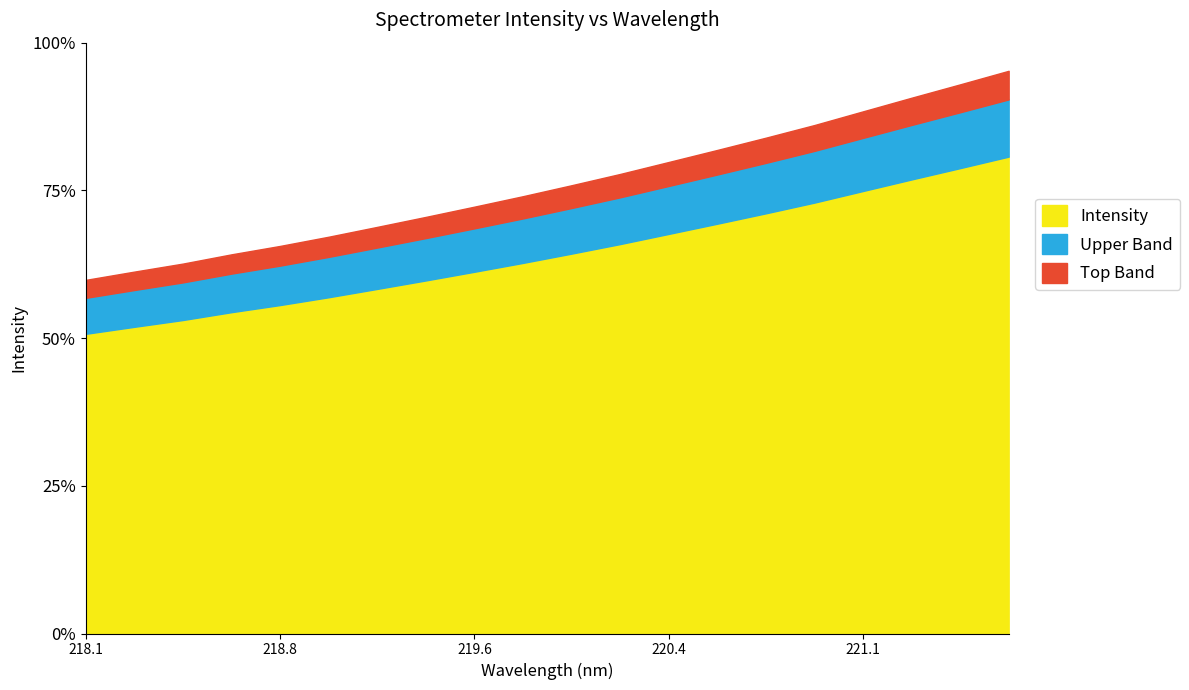

How many lines are shown in the chart?

1